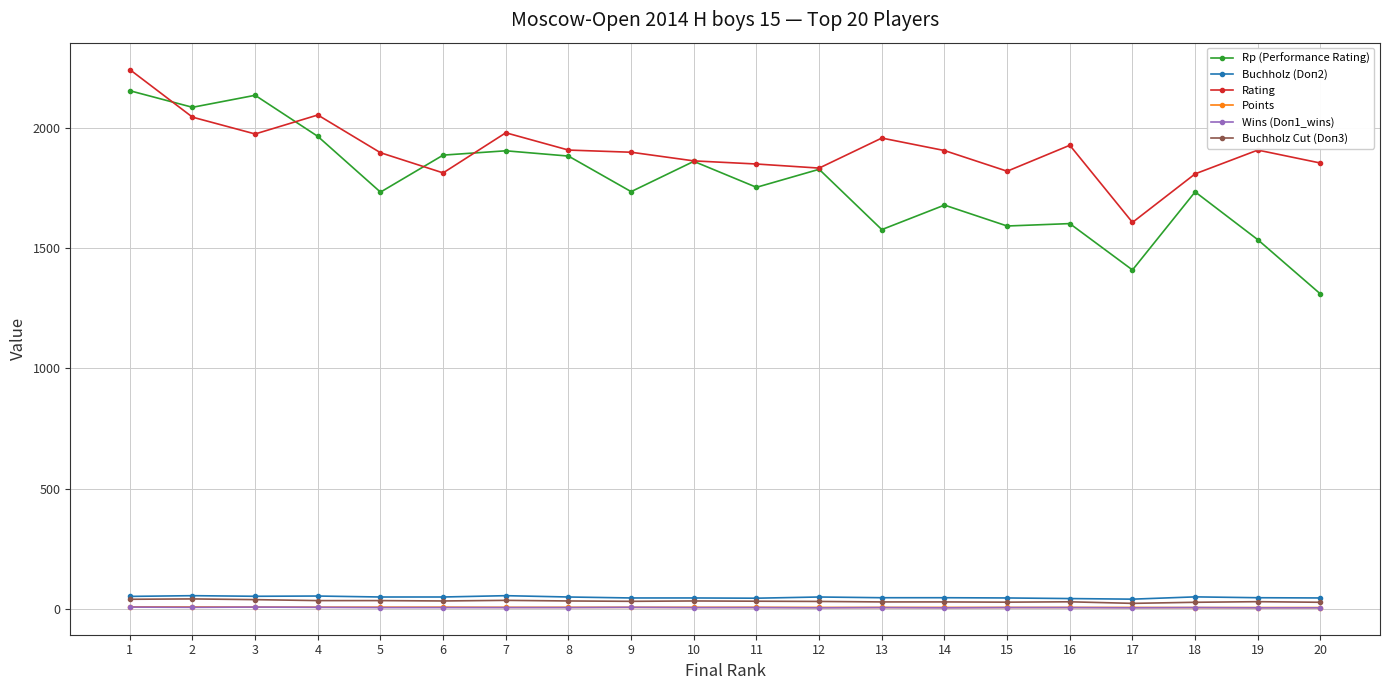

True or false: Buchholz (Doп2) and Rating cross at least once.

False